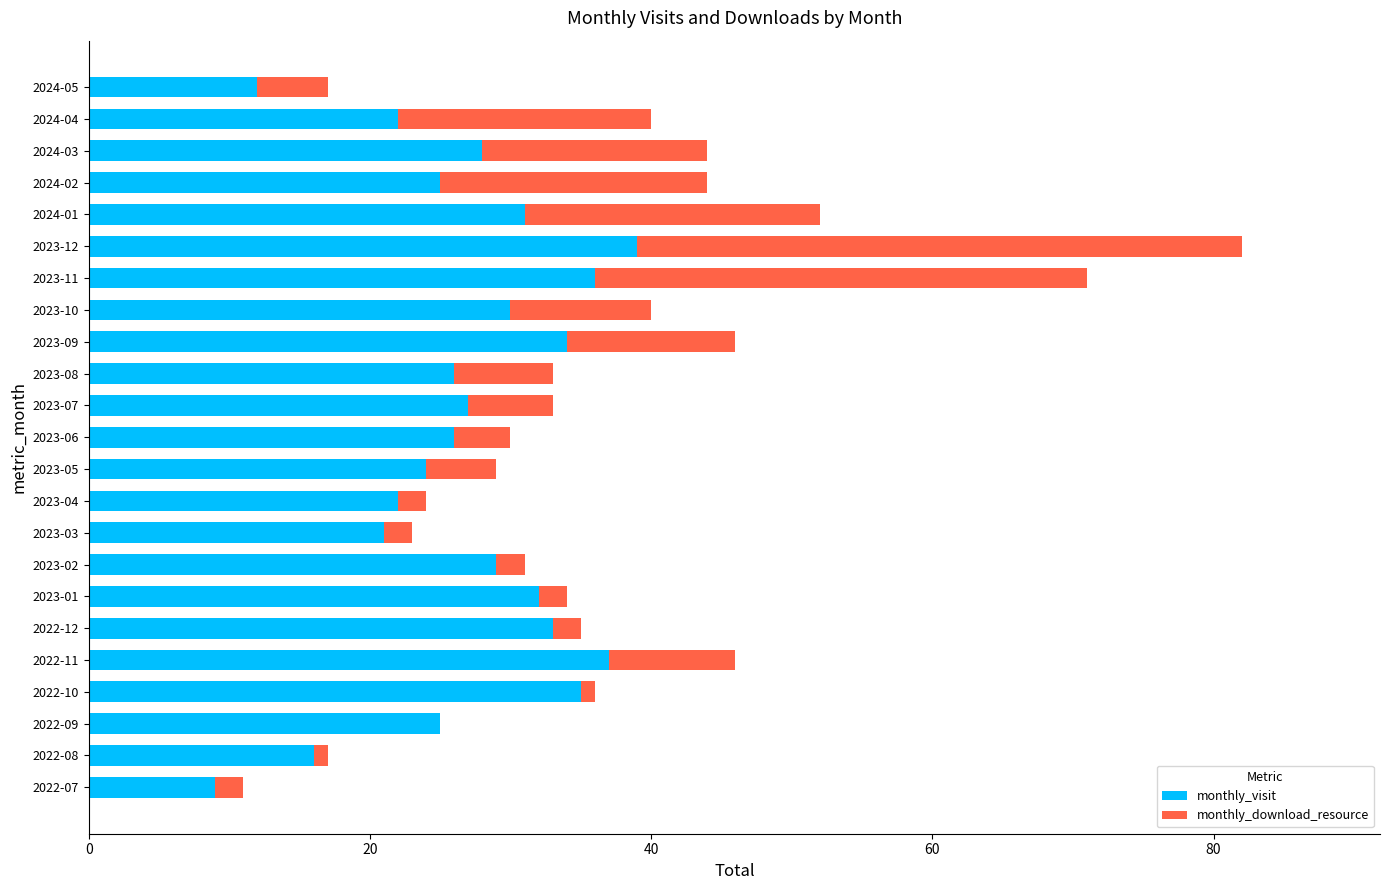

What is the sum of the monthly_visit values at 2024-02 and 2023-05?

49